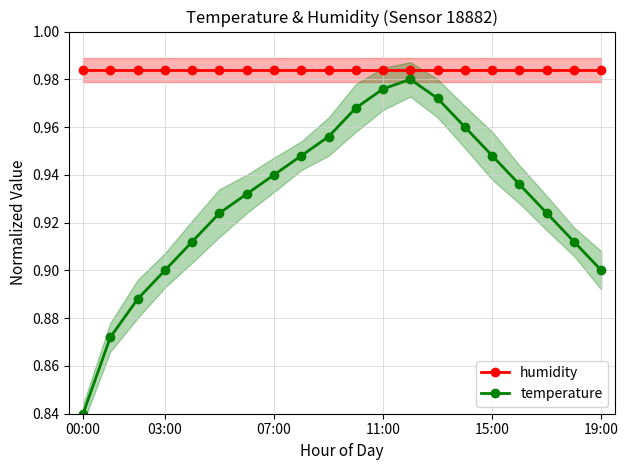

Reading left to right, list all the values displayed in this chart.

humidity: 1.0	1.0	1.0	1.0	1.0	1.0	1.0	1.0	1.0	1.0	1.0	1.0	1.0	1.0	1.0	1.0	1.0	1.0	1.0	1.0
temperature: 0.8	0.9	0.9	0.9	0.9	0.9	0.9	0.9	0.9	1.0	1.0	1.0	1.0	1.0	1.0	0.9	0.9	0.9	0.9	0.9